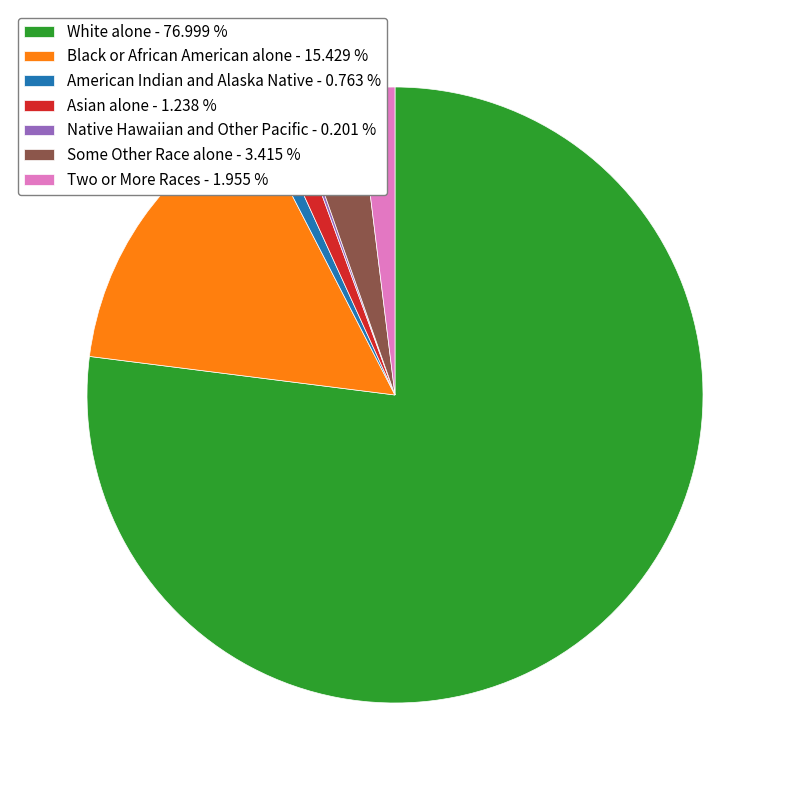

The Two or More Races slice represents 2% of the pie. True or false?

True